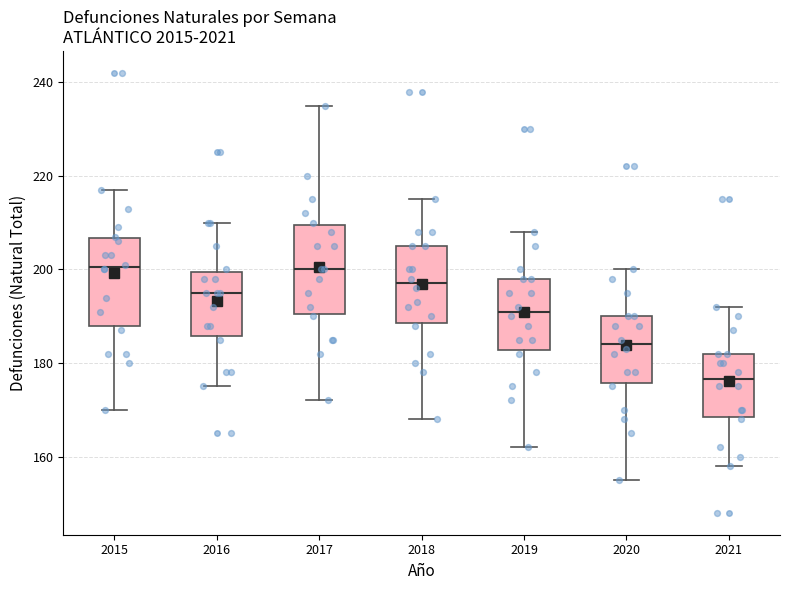

Reading left to right, read every box against the y-axis: the position of its median line, the range the box covers, and the ends of its whiskers. The values are not printed on the chart, so give them approximately, as read against the axis.

2015: median 200, box 188 to 206, whiskers 170 to 218
2016: median 196, box 186 to 200, whiskers 176 to 210
2017: median 200, box 190 to 210, whiskers 172 to 236
2018: median 198, box 188 to 206, whiskers 168 to 216
2019: median 192, box 182 to 198, whiskers 162 to 208
2020: median 184, box 176 to 190, whiskers 156 to 200
2021: median 176, box 168 to 182, whiskers 158 to 192